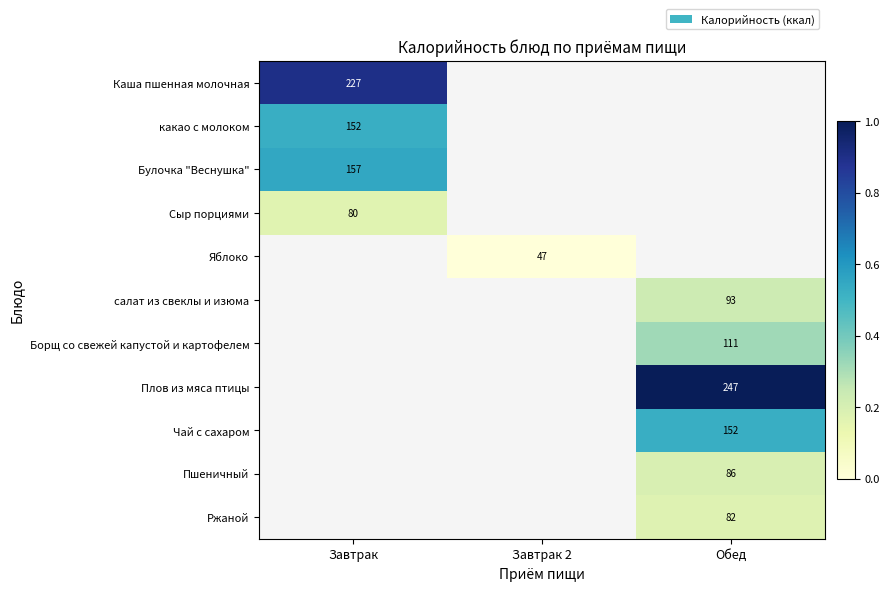

Is it true that Каша пшенная молочная equals 63.3 at Завтрак?

False